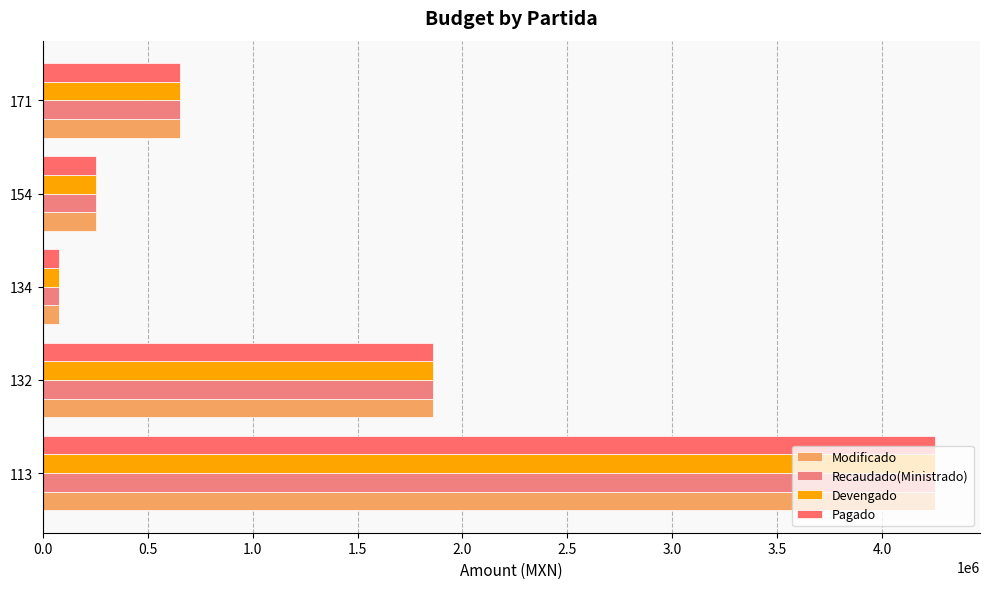

What is the difference between the maximum and minimum values in the Recaudado(Ministrado) series?

4179530.3